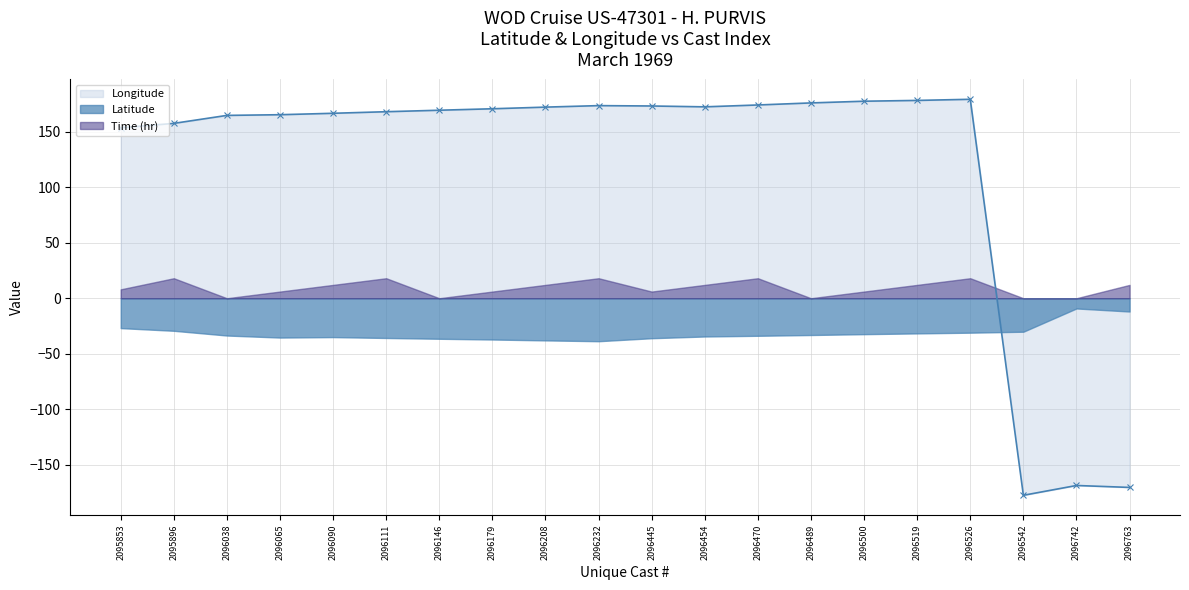

Between 2096038 and 2096500, which is larger?

2096500